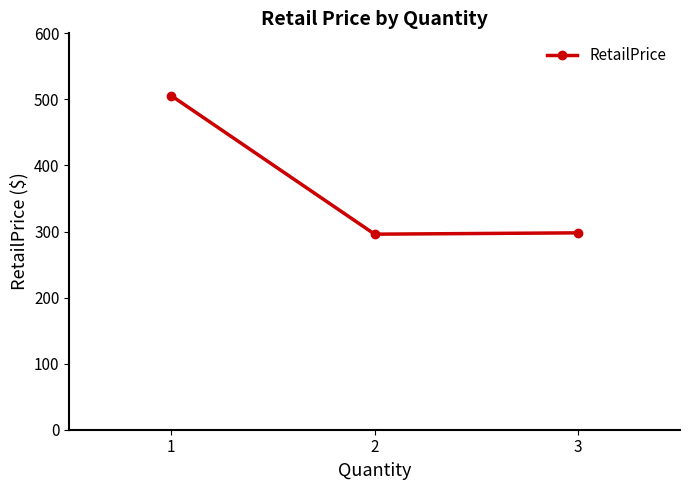

What is the greatest value displayed?

505.8